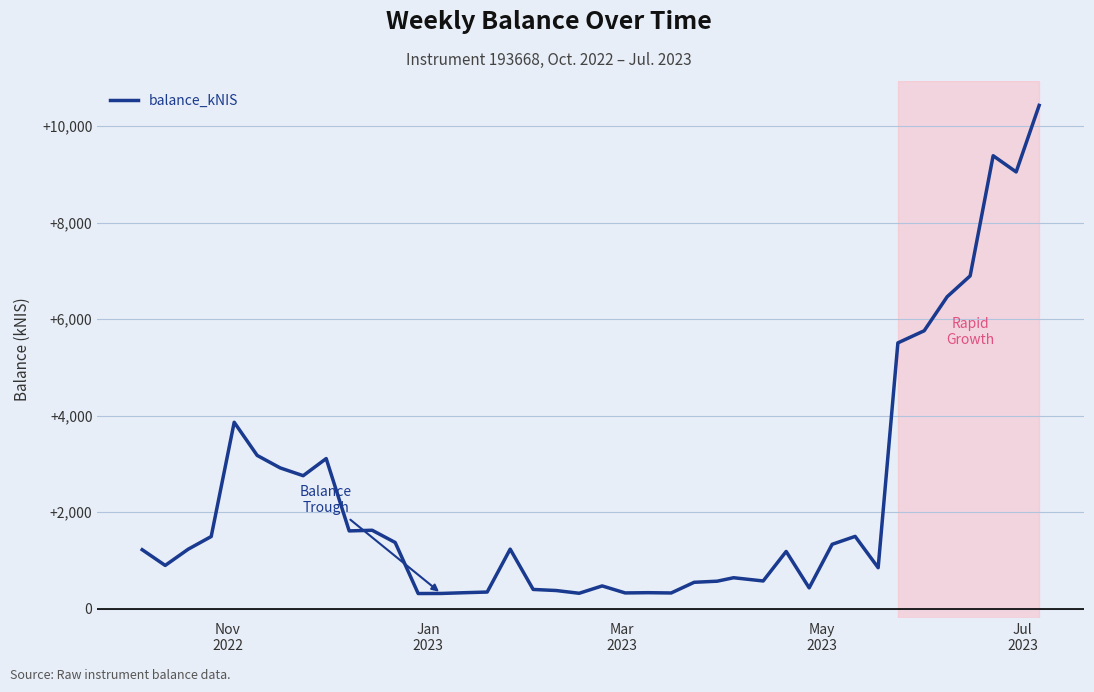

Does the chart display data point markers on the line(s)?

No